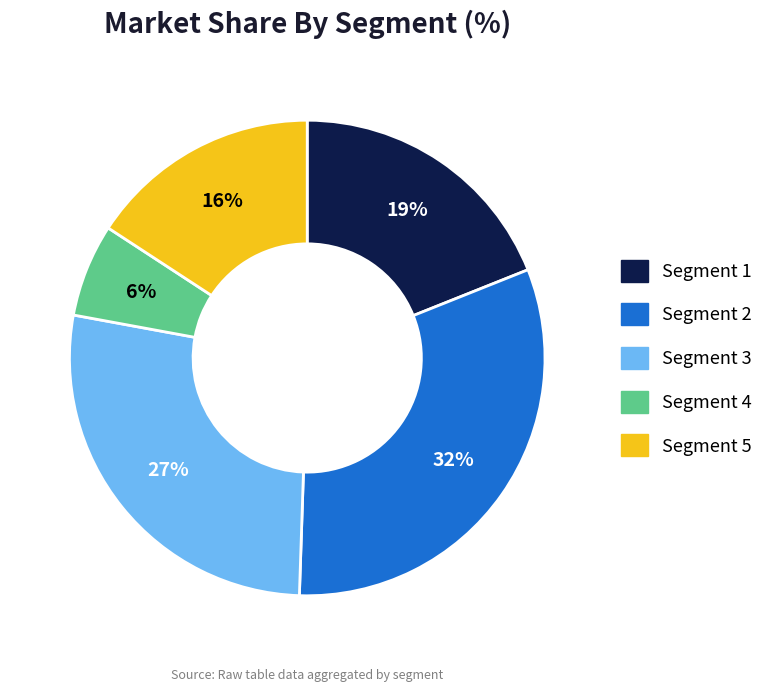

What is the ratio of the value at Segment 2 to the value at Segment 3?

1.2